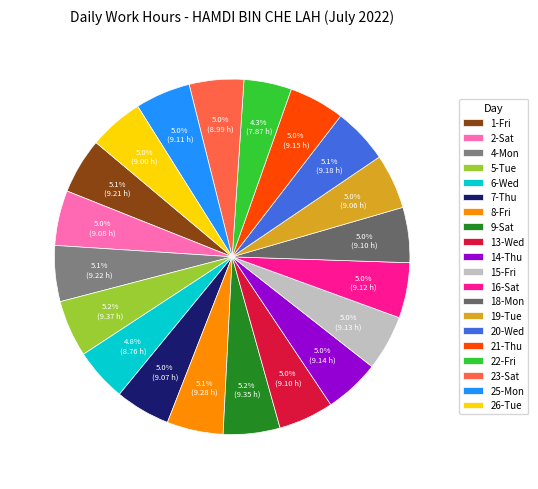

True or false: 13-Wed accounts for 5% of the total.

True